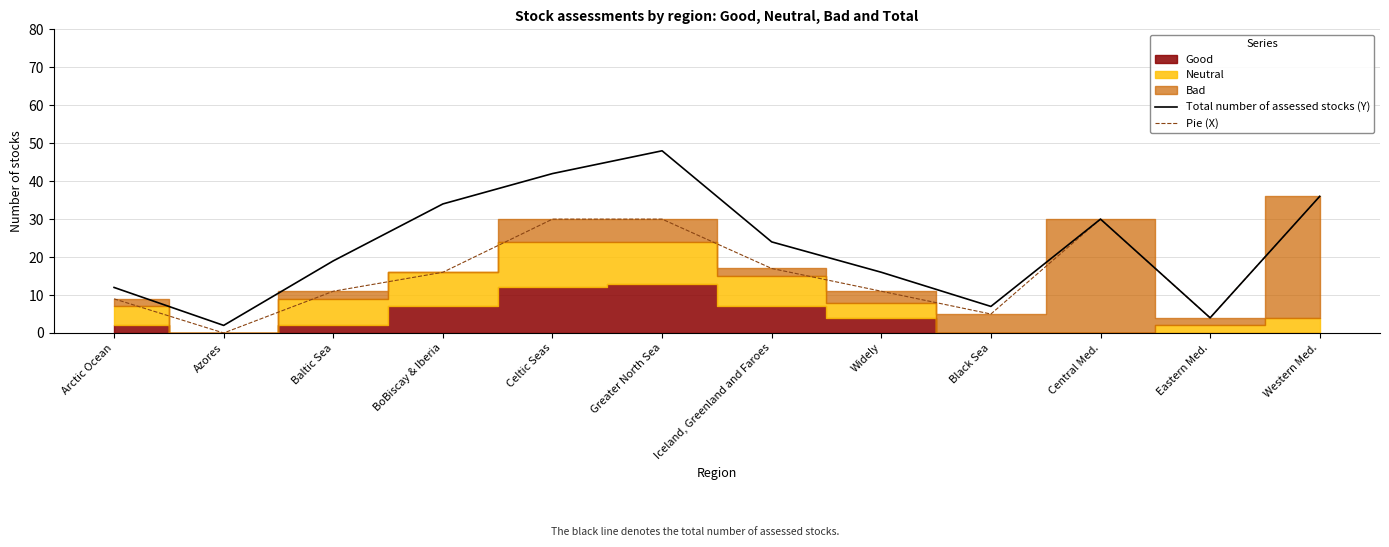

List the labels in order of Total number of assessed stocks (Y) value, largest first.

Greater North Sea, Celtic Seas, Western Med., BoBiscay & Iberia, Central Med., Iceland, Greenland and Faroes, Baltic Sea, Widely, Arctic Ocean, Black Sea, Eastern Med., Azores